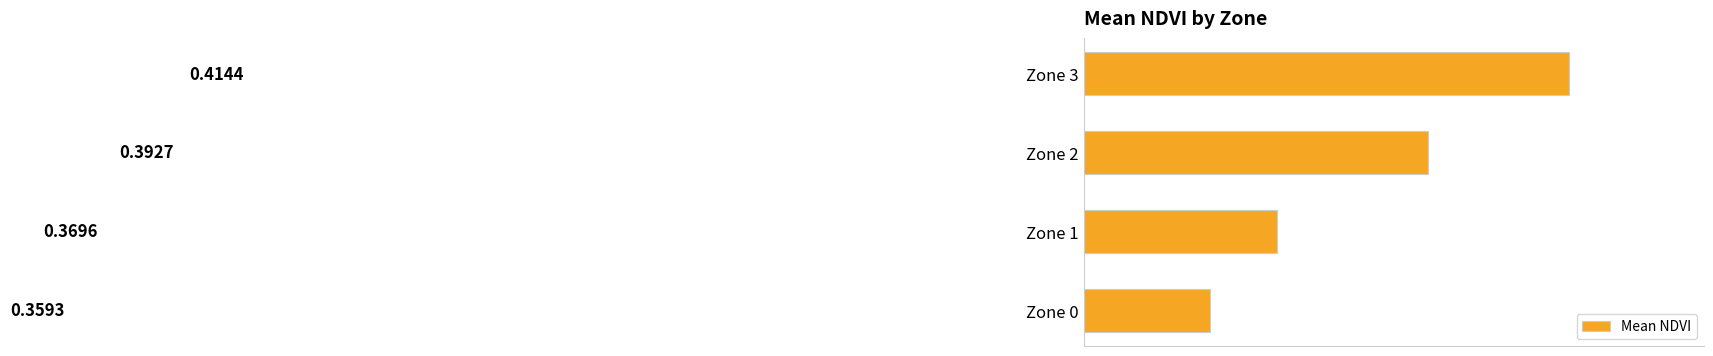

Between Zone 3 and Zone 2, which is larger?

Zone 3